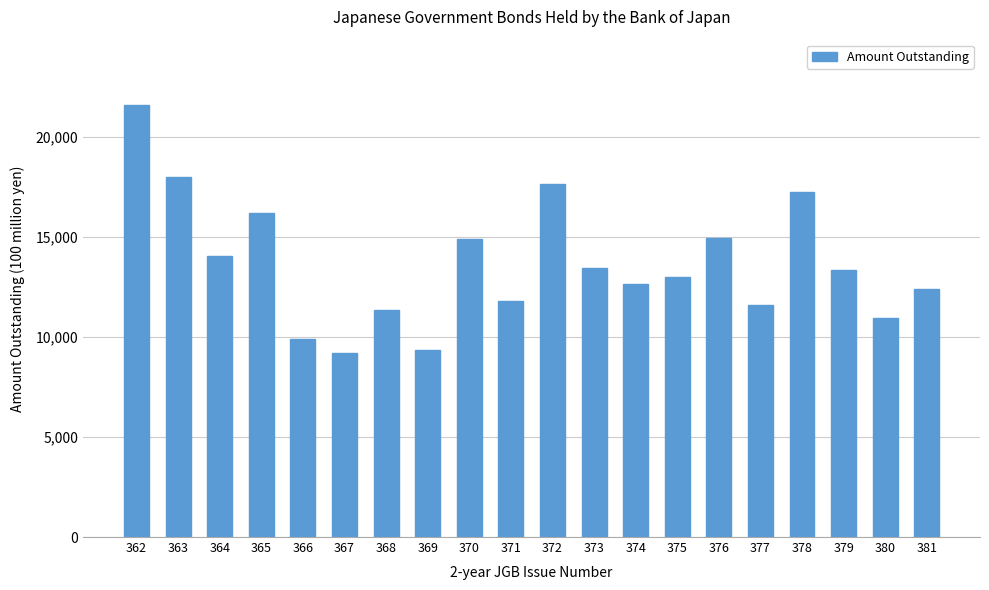

What is the average value?

13675